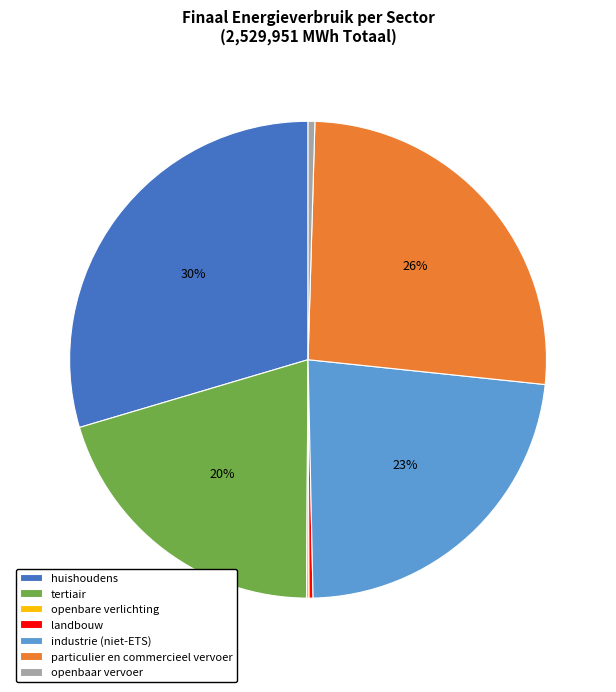

Does any single category account for the majority?

No